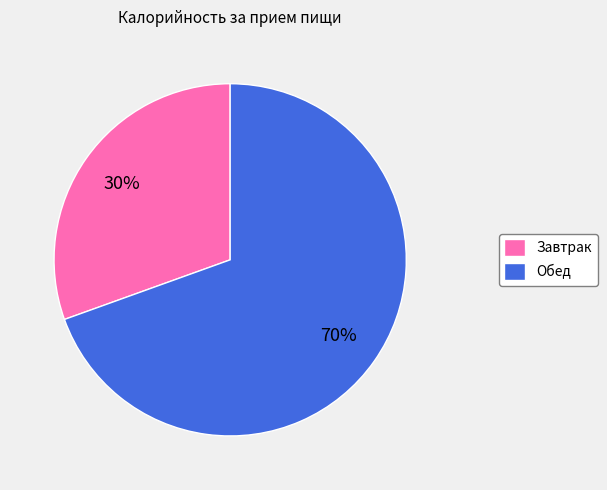

To the nearest percent, what is the combined percentage of Завтрак and Обед?

100%